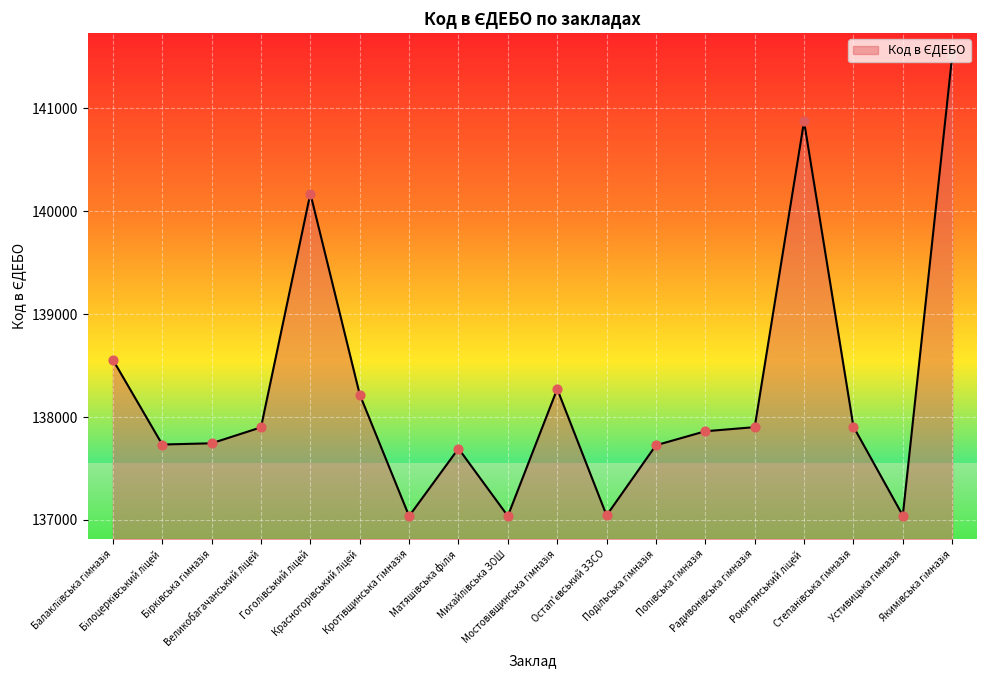

What is the difference between the maximum and minimum values?

4471